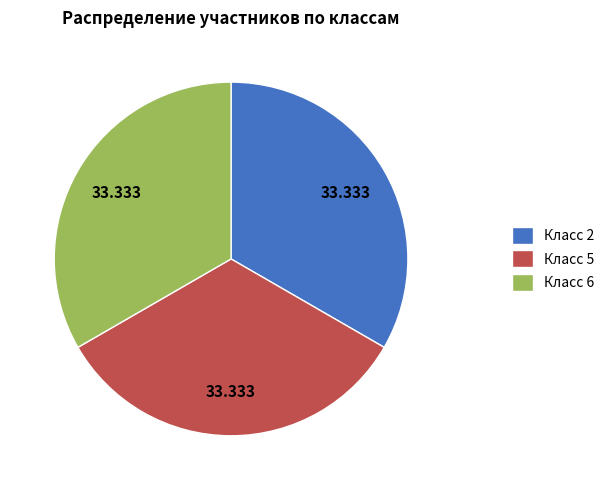

Is there any slice that represents more than half of the pie?

No